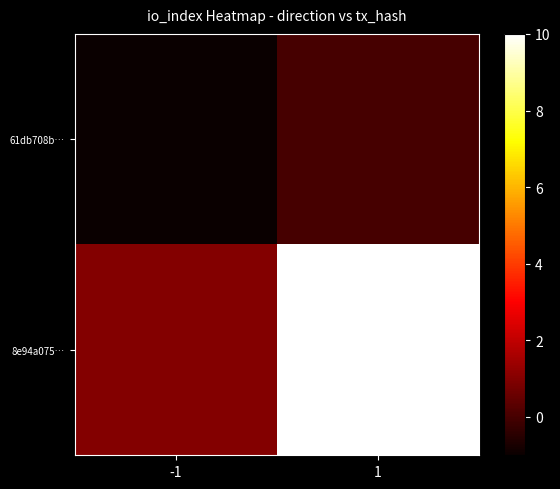

What is the total value across all series at 1?

10